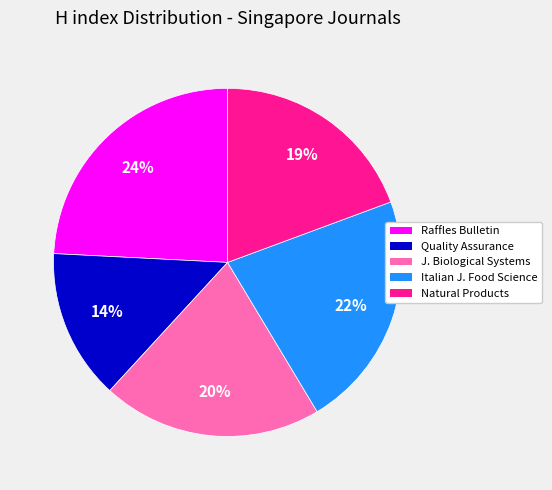

Rank the categories by value from lowest to highest.

Quality Assurance, Natural Products, J. Biological Systems, Italian J. Food Science, Raffles Bulletin